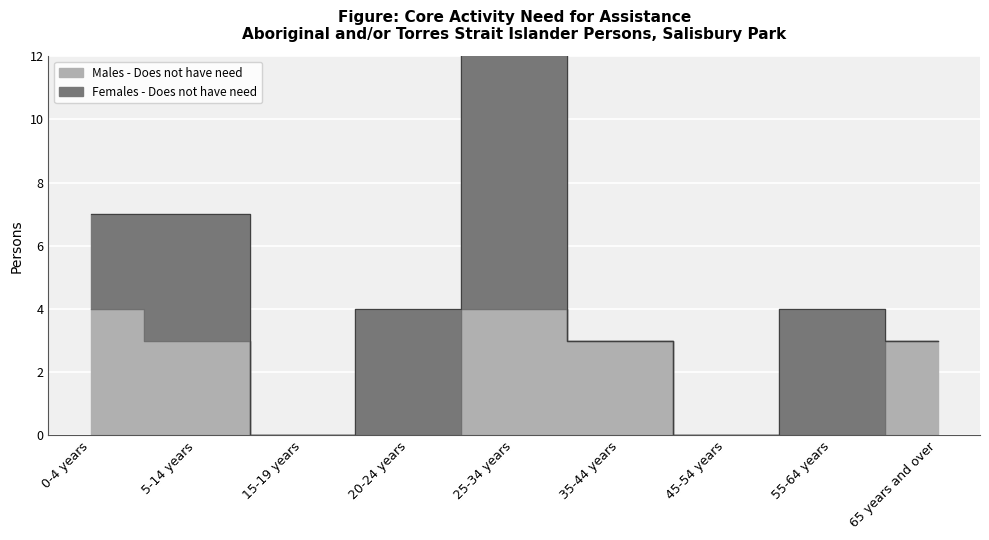

List the labels in order of value, smallest first.

15-19 years, 20-24 years, 45-54 years, 55-64 years, 5-14 years, 35-44 years, 65 years and over, 0-4 years, 25-34 years